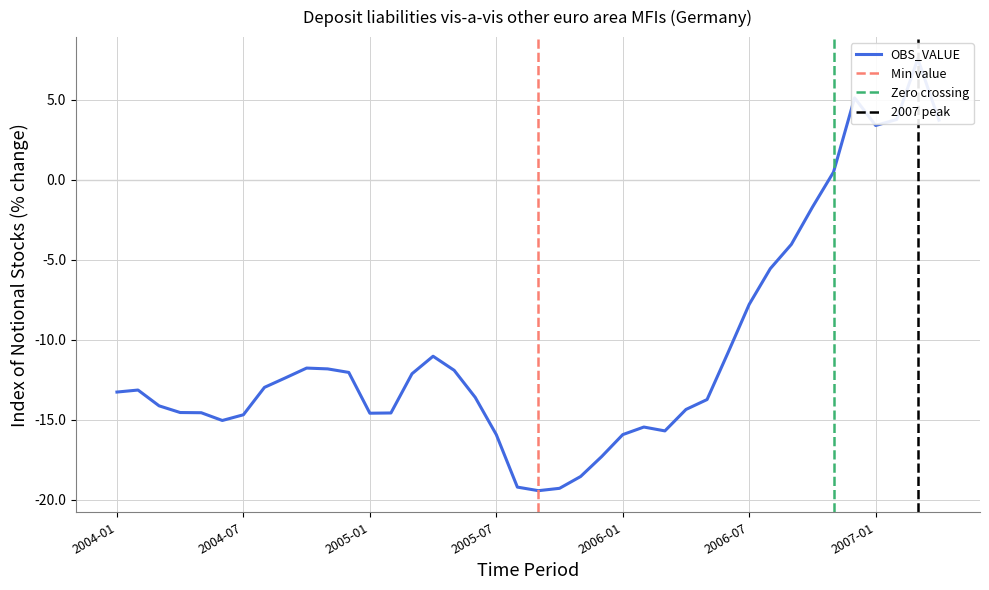

What is the minimum value shown in the chart?

-19.4